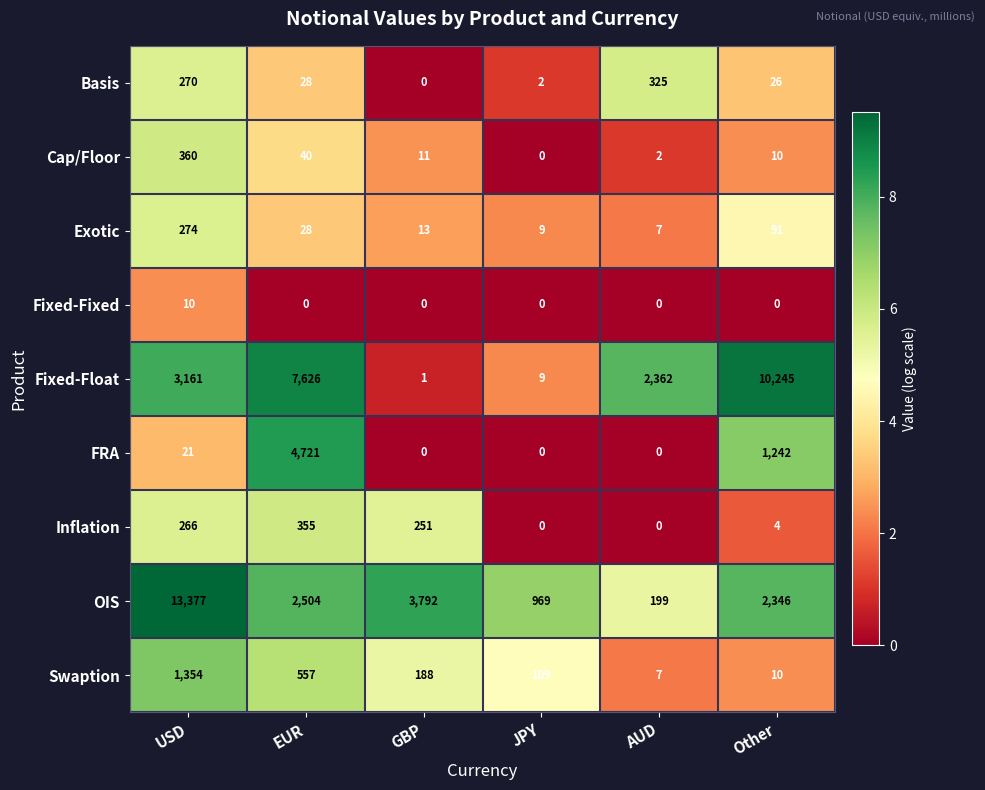

What is the maximum value for Exotic?

274